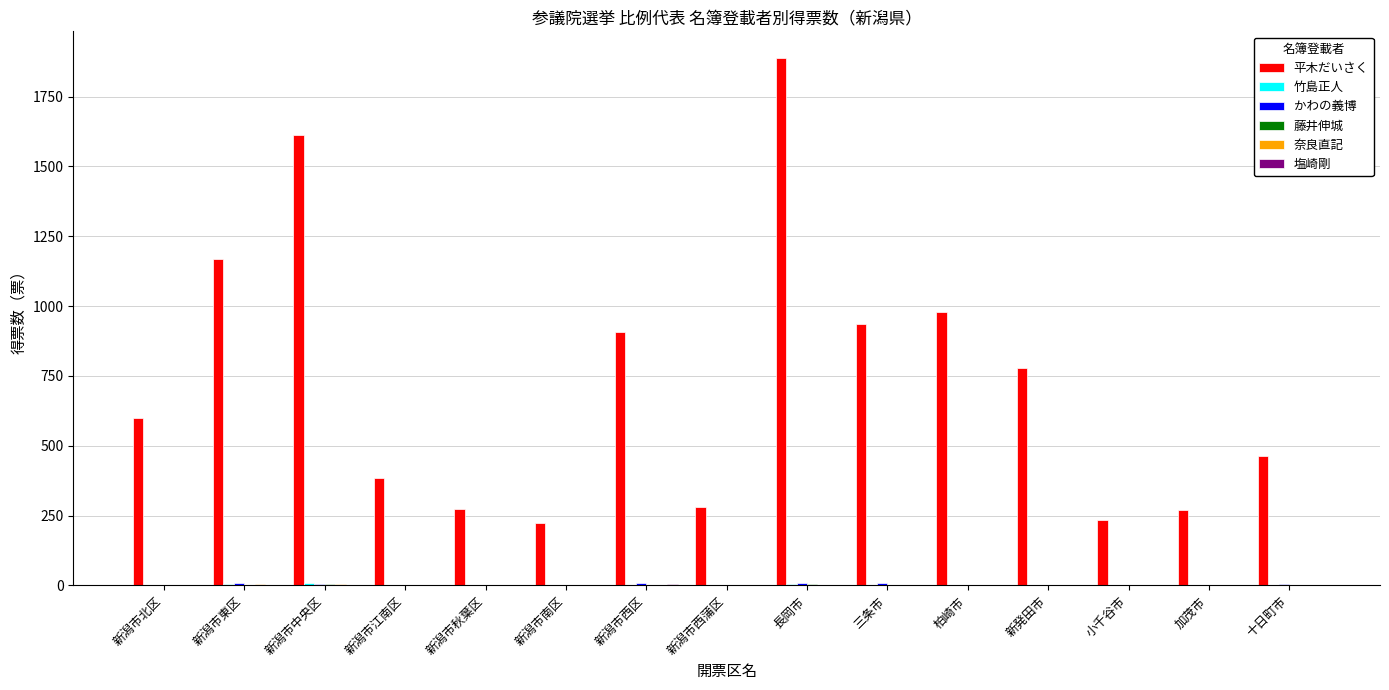

Which series has the widest spread of values?

平木だいさく